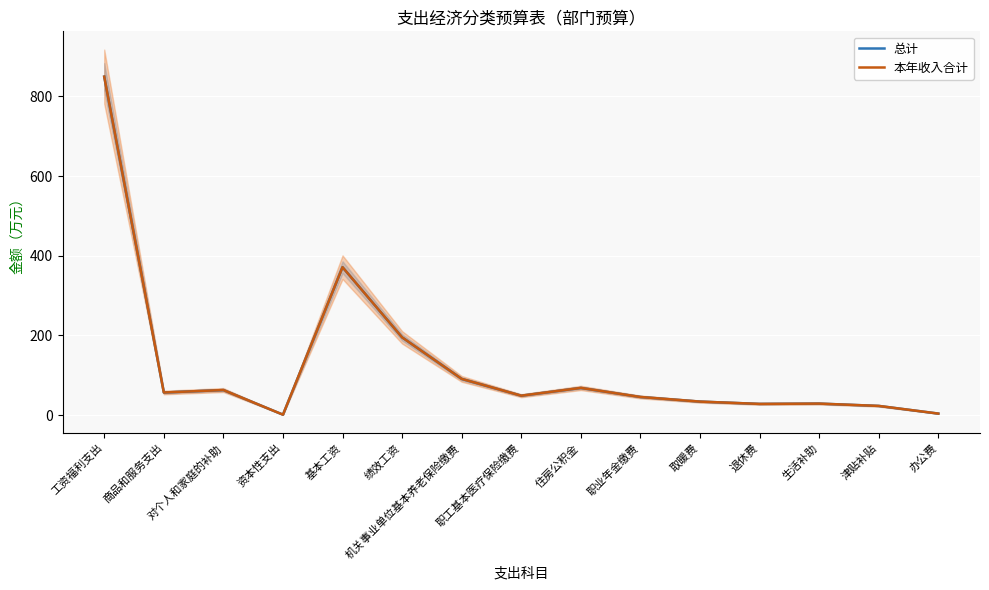

Rank the categories by 本年收入合计 value from lowest to highest.

资本性支出, 办公费, 津贴补贴, 退休费, 生活补助, 取暖费, 职业年金缴费, 职工基本医疗保险缴费, 商品和服务支出, 对个人和家庭的补助, 住房公积金, 机关事业单位基本养老保险缴费, 绩效工资, 基本工资, 工资福利支出